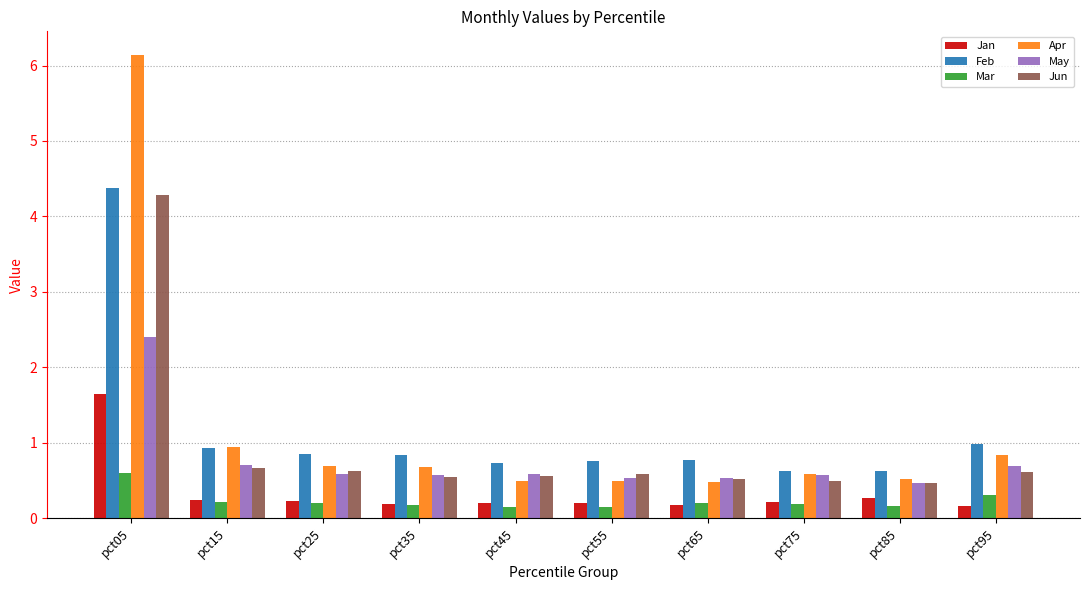

At how many categories does at least one series exceed 0?

10